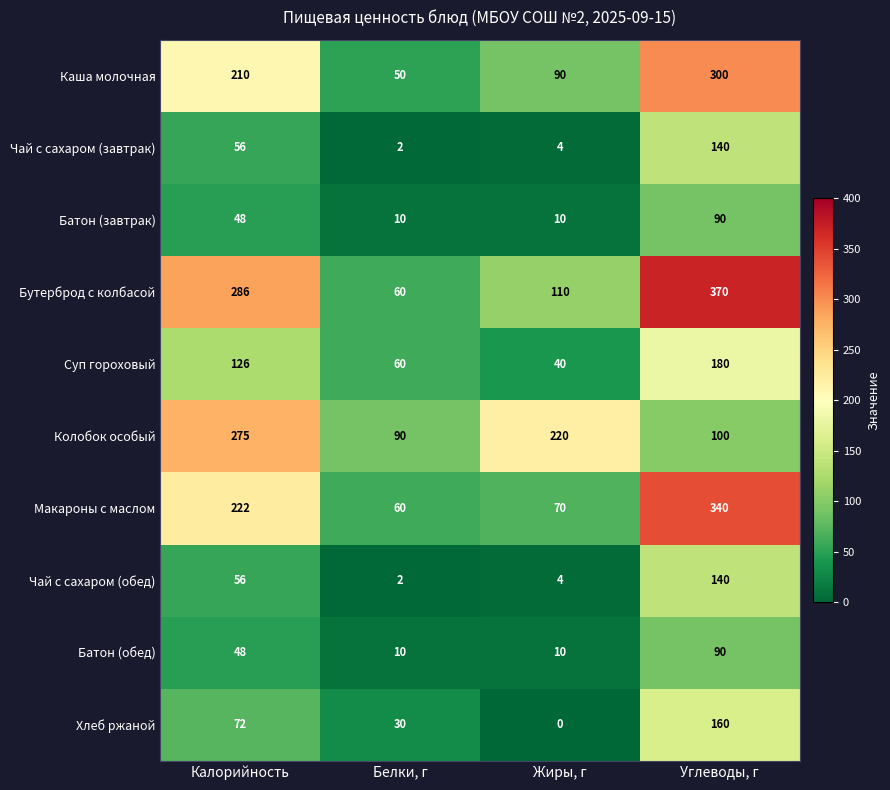

Between Белки, г and Жиры, г, which series saw the biggest shift?

Колобок особый